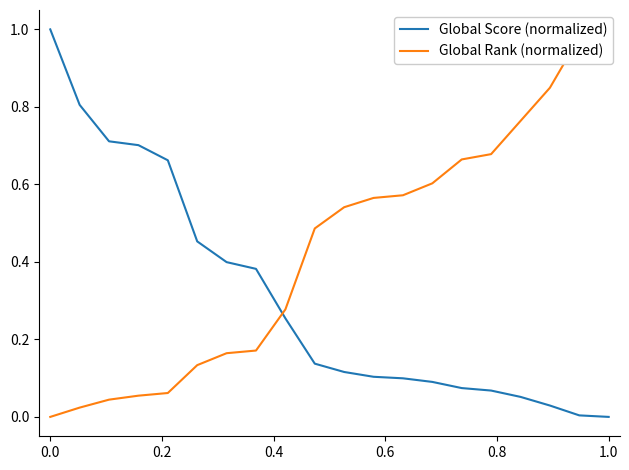

Is it true that Global Score (normalized) equals 1.0 at 0.0?

True